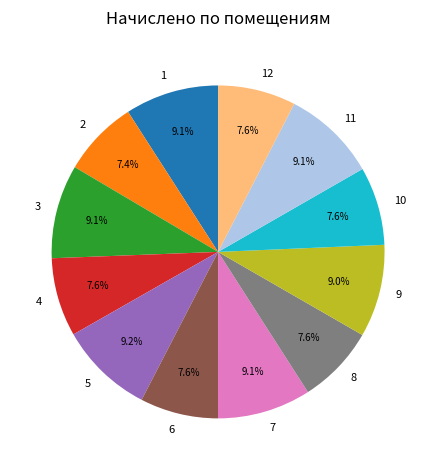

To the nearest percent, what is the combined percentage of 10 and 7?

17%